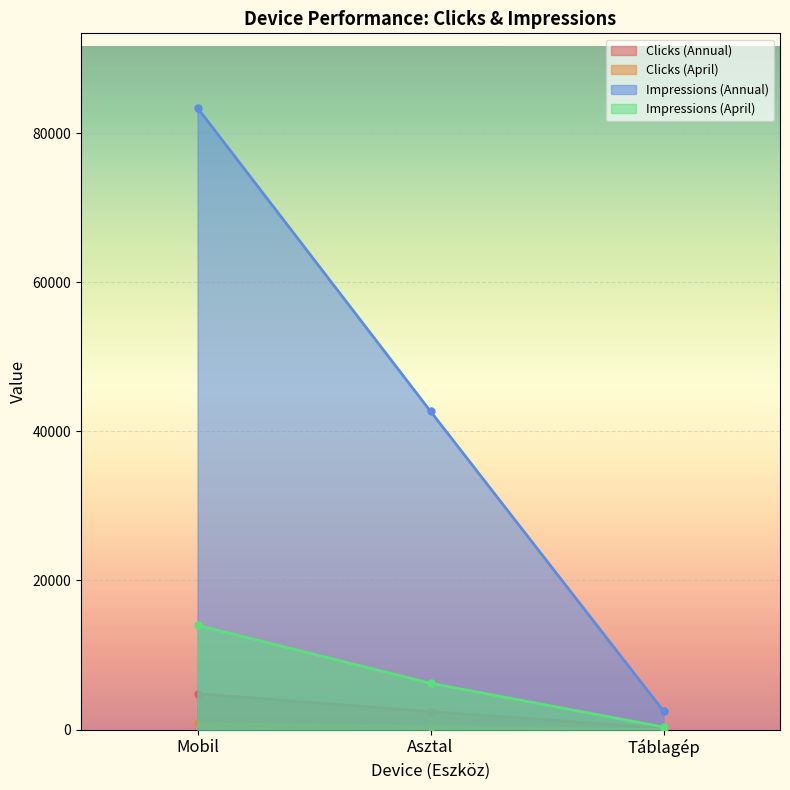

What position from the right is Táblagép?

1